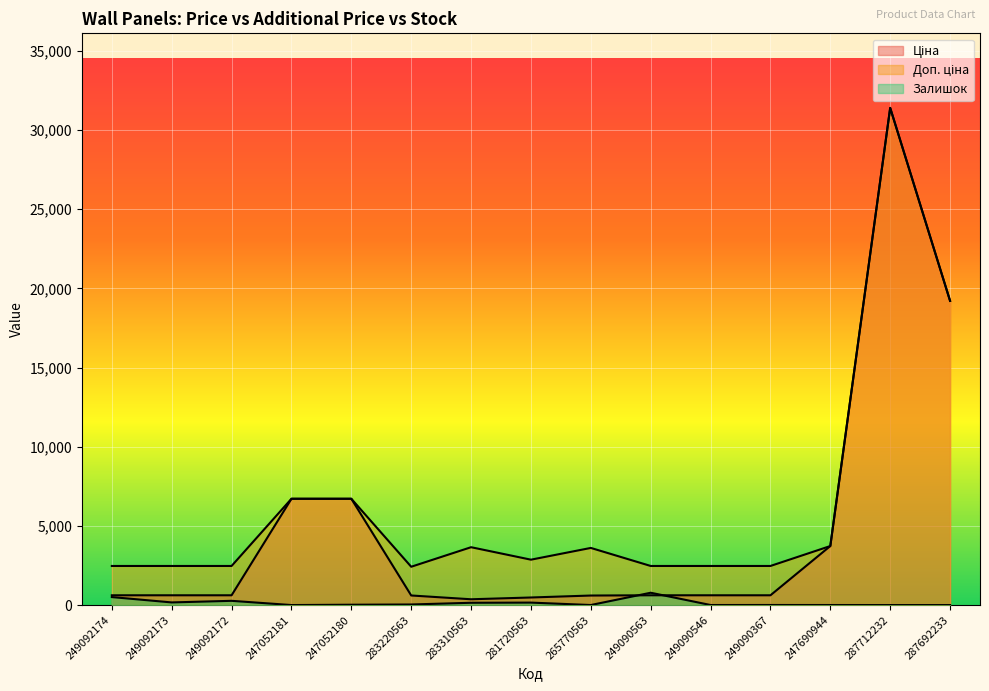

How many lines are shown in the chart?

3